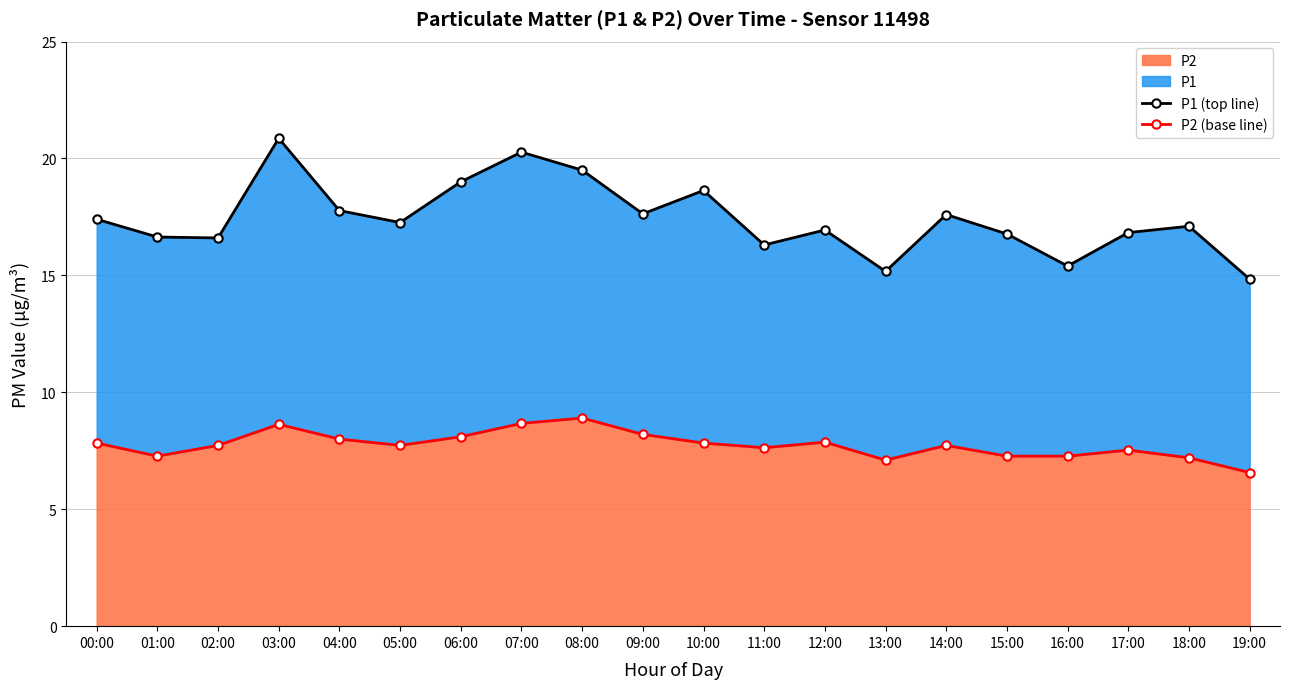

What is the value of the P1 (top line) point at the 13th from the left?

16.9